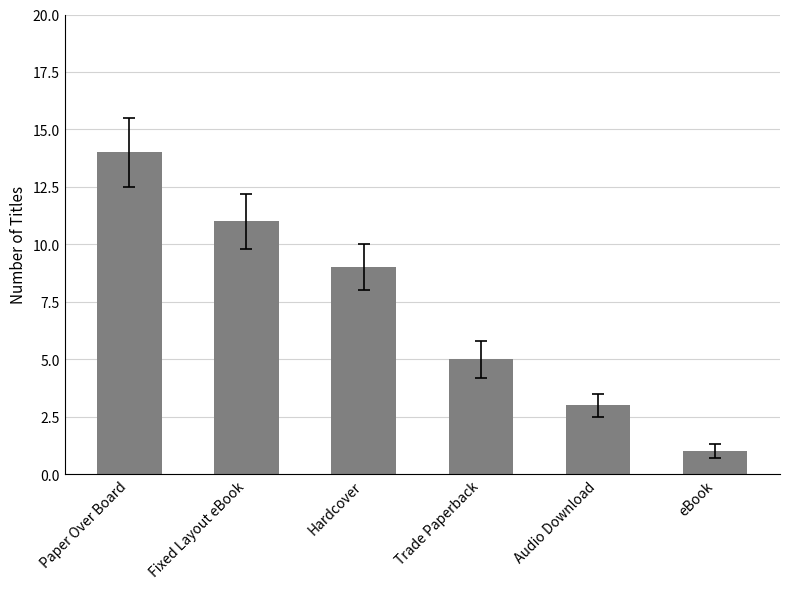

Rank the categories by value from lowest to highest.

eBook, Audio Download, Trade Paperback, Hardcover, Fixed Layout eBook, Paper Over Board